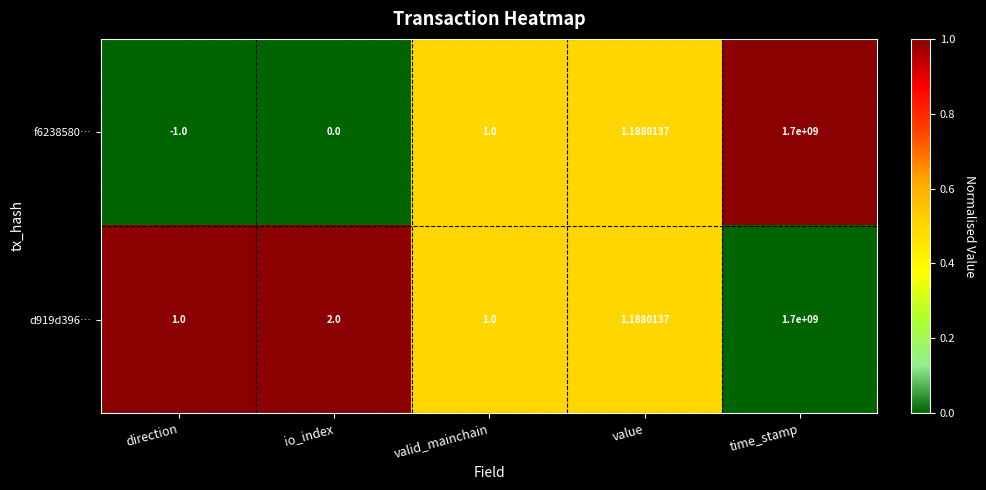

List the labels in order of f6238580… value, largest first.

time_stamp, value, valid_mainchain, io_index, direction